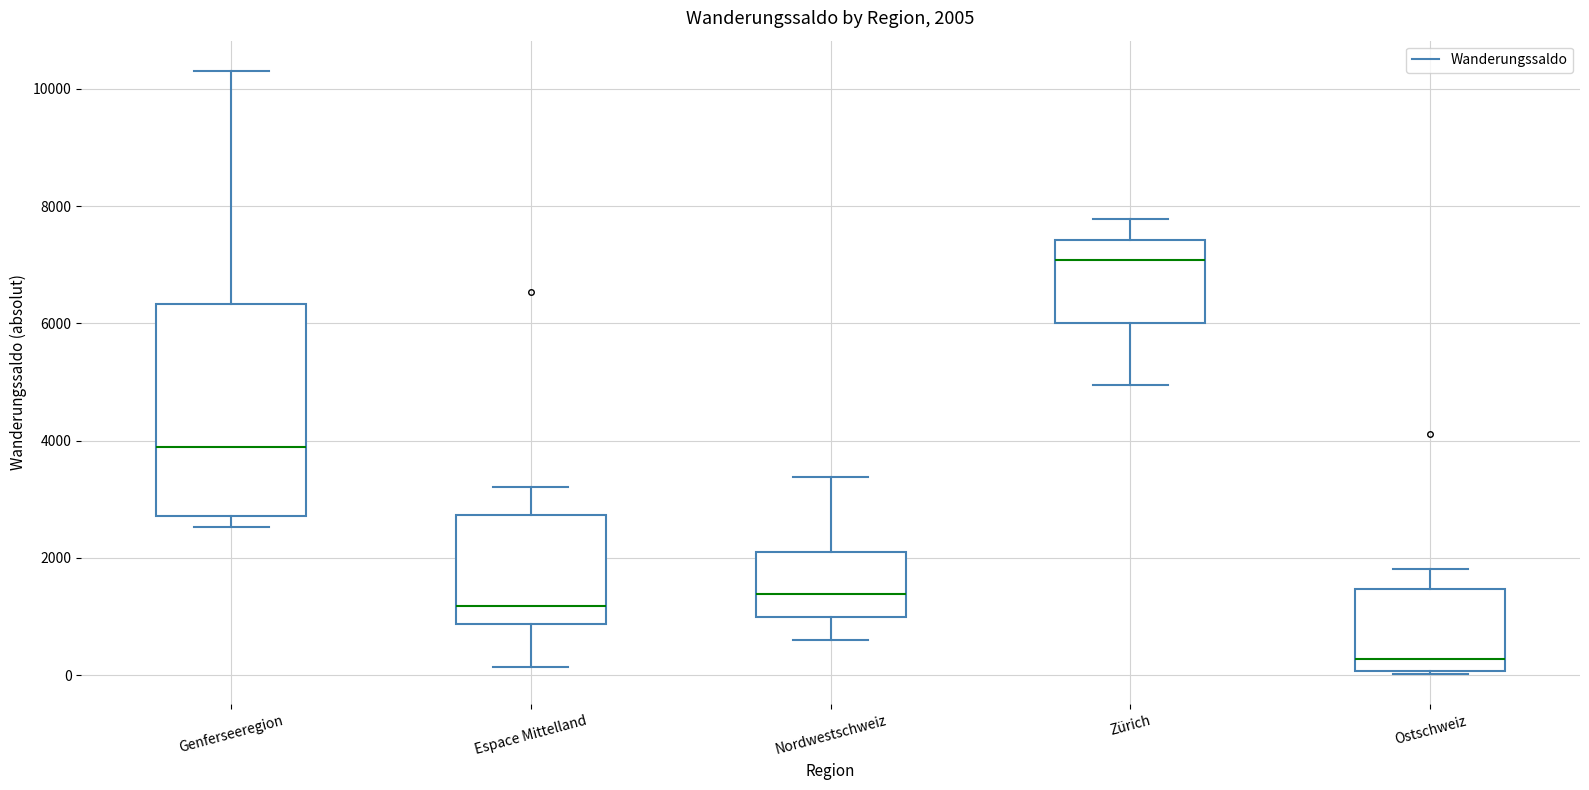

Which box's median line is the lowest?

Ostschweiz